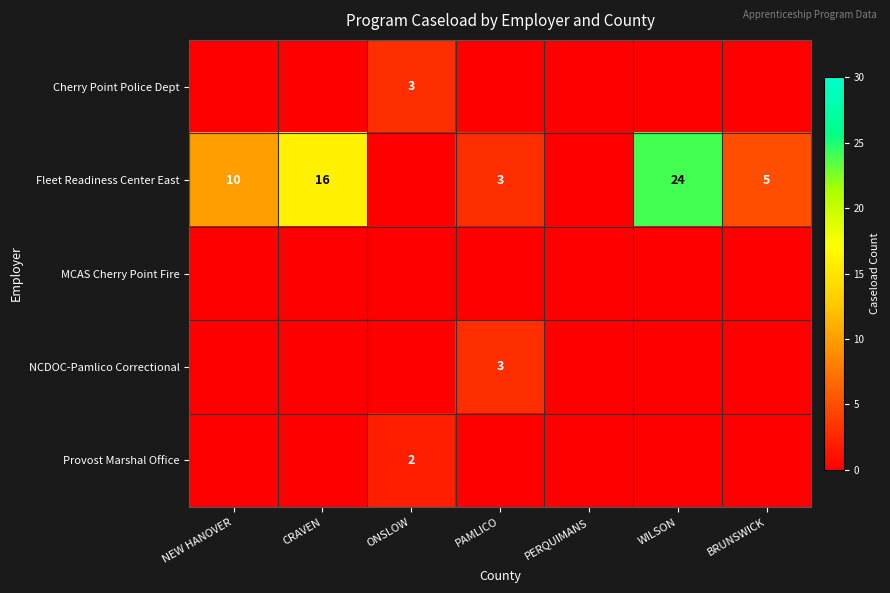

The Fleet Readiness Center East series shows 17 at NEW HANOVER. True or false?

False